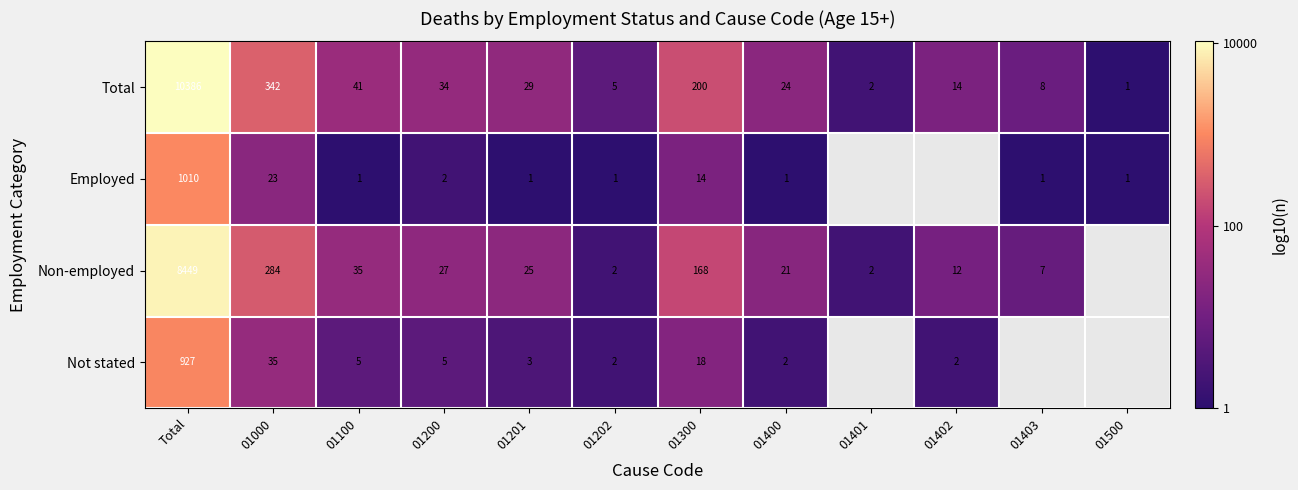

Is it true that Not stated equals 0.3 at 01100?

False